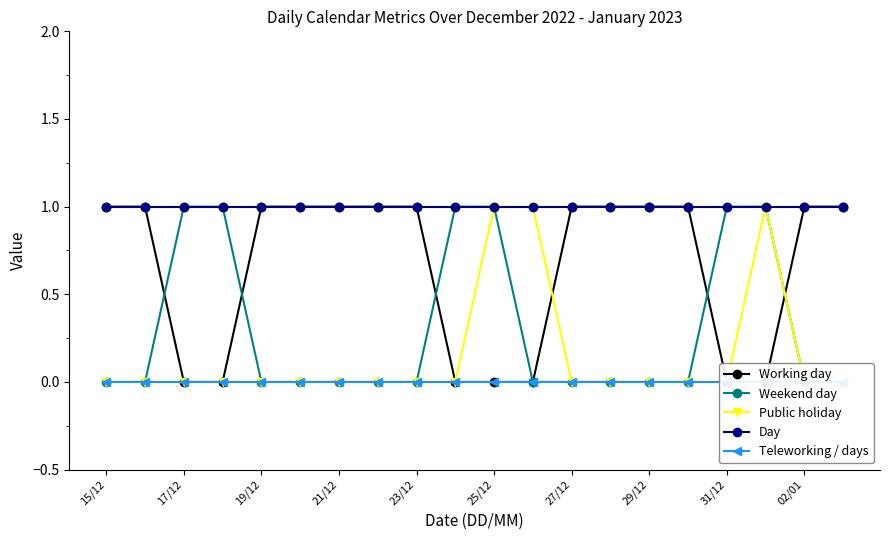

What are all the series names shown in the legend?

Working day, Weekend day, Public holiday, Day, Teleworking / days